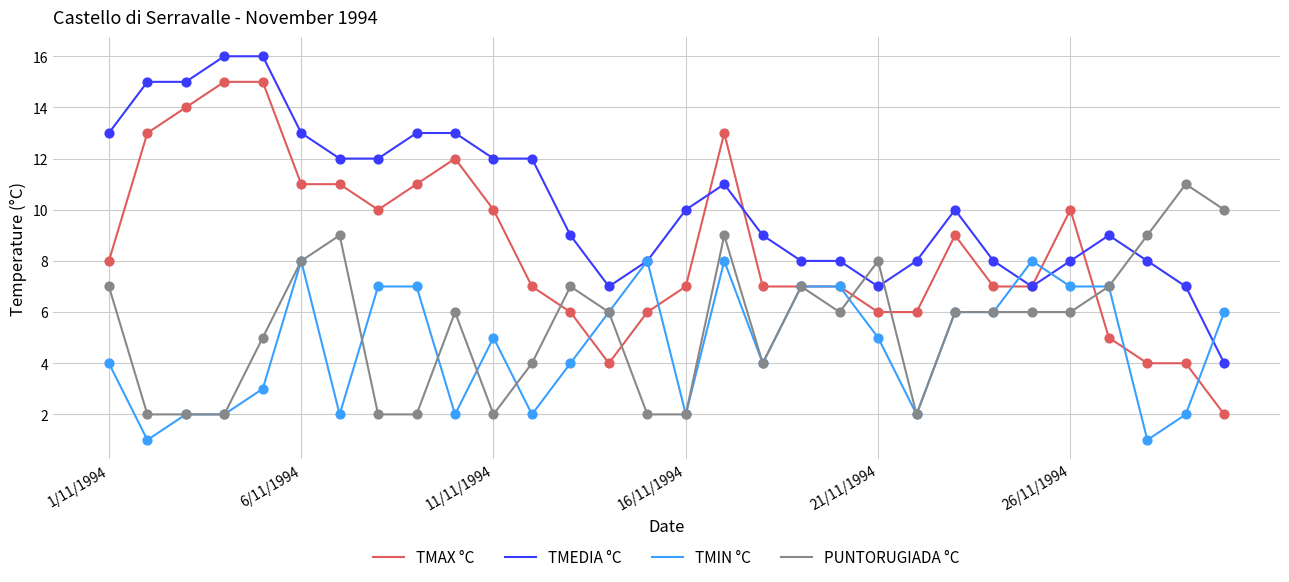

Which series has the largest range (max minus min)?

TMAX °C